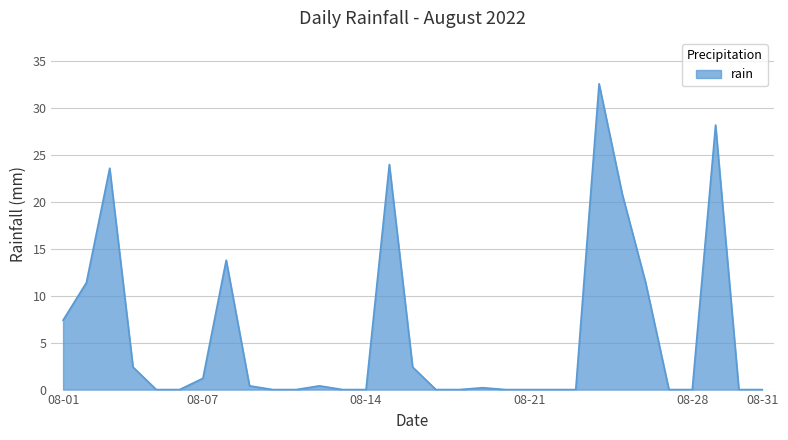

What is the difference between the maximum and minimum values?

32.6